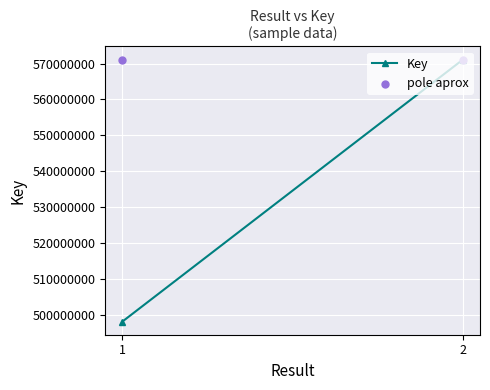

Which series has the largest total across all categories?

pole aprox